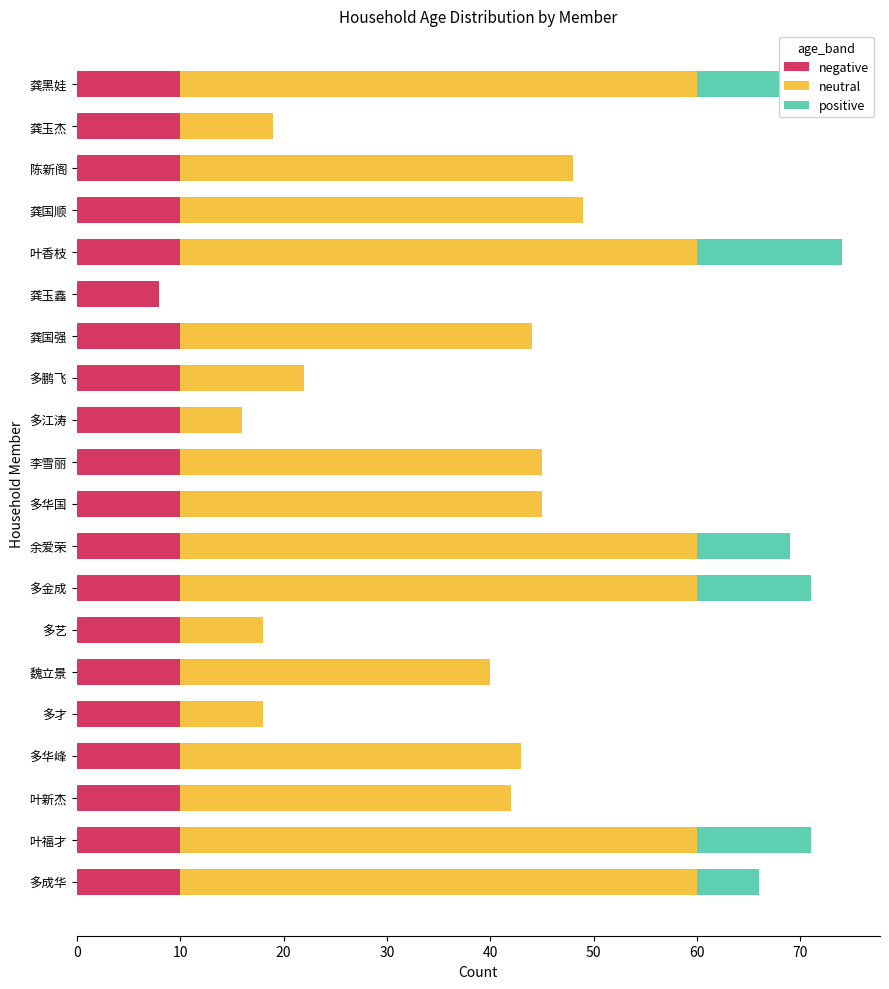

What is the total value across all series at 多鹏飞?

22